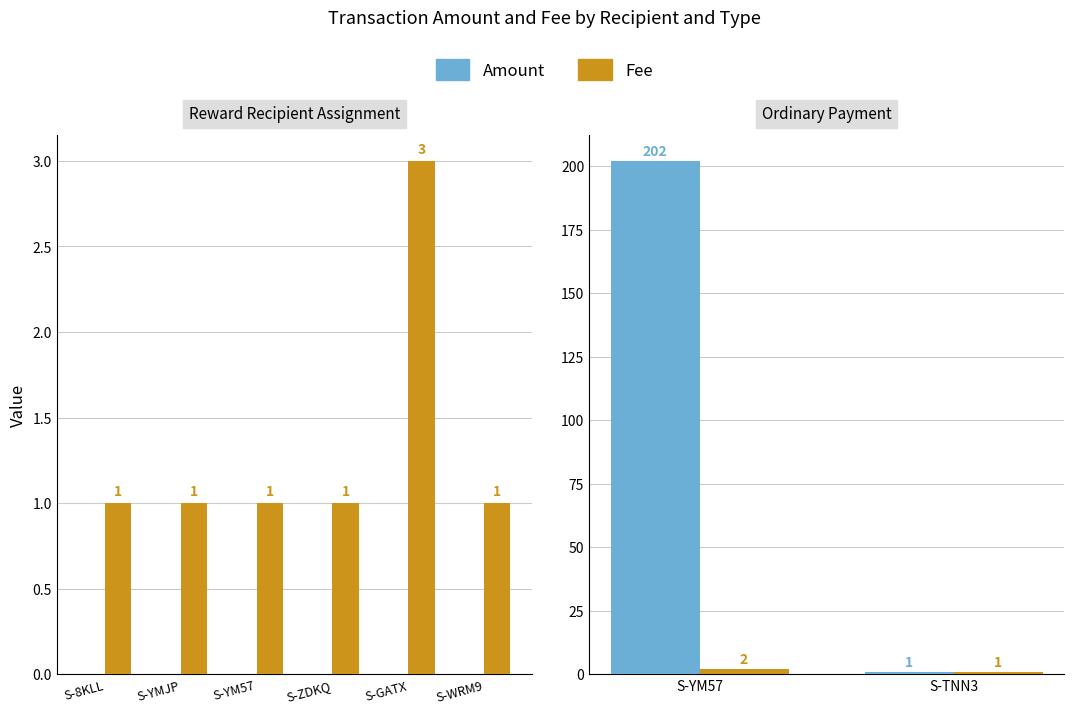

What is the label of the 2nd bar from the left?

S-TNN3